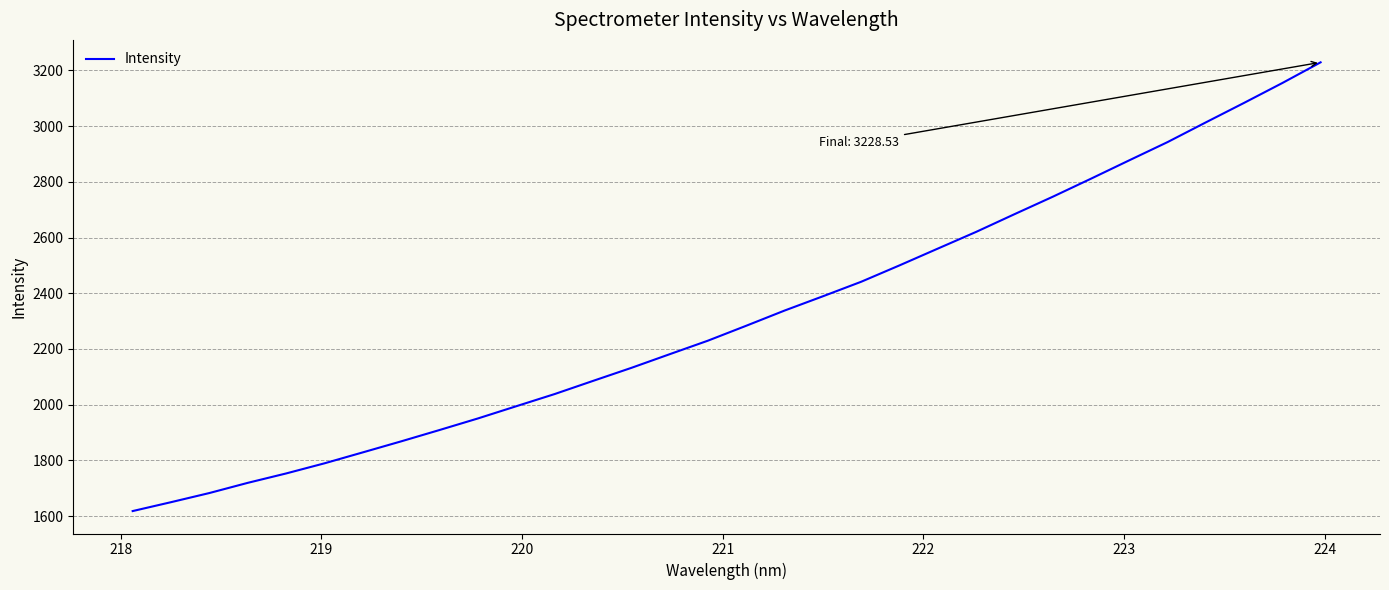

What is the maximum value shown in the chart?

3228.5